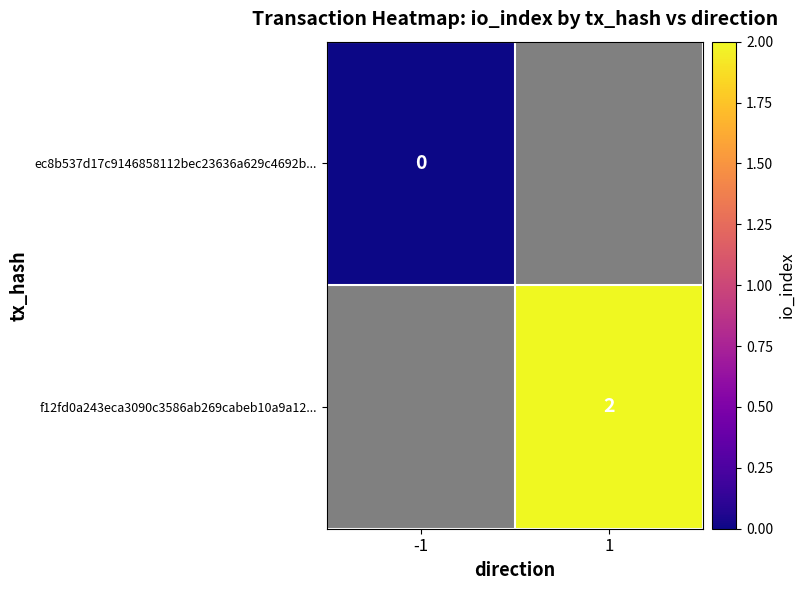

Between 1 and -1, which is larger?

-1